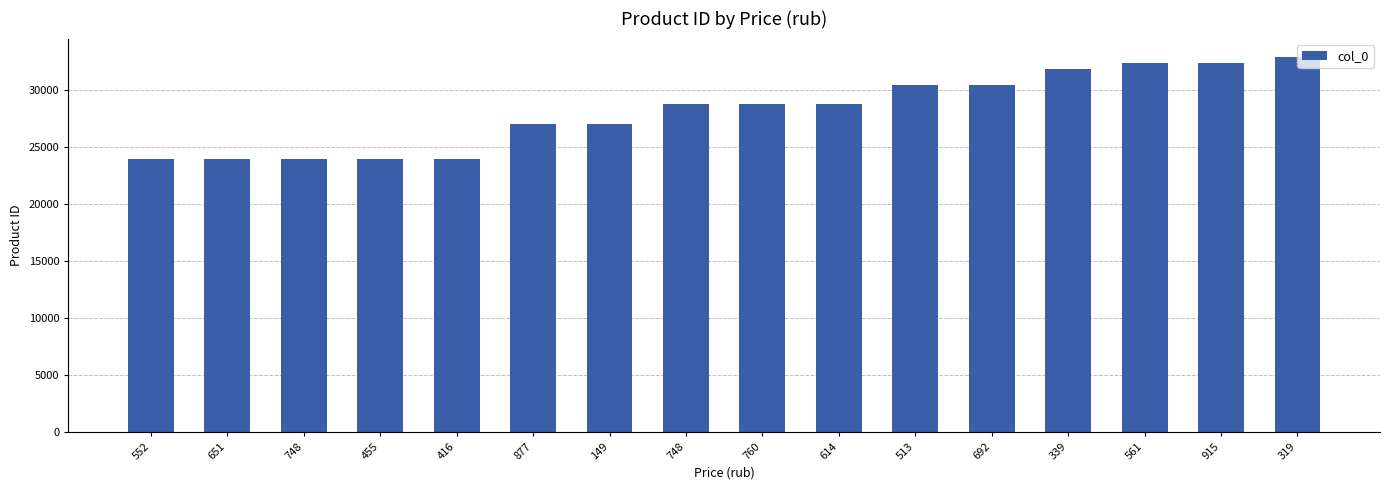

How many data points does each series have?

16